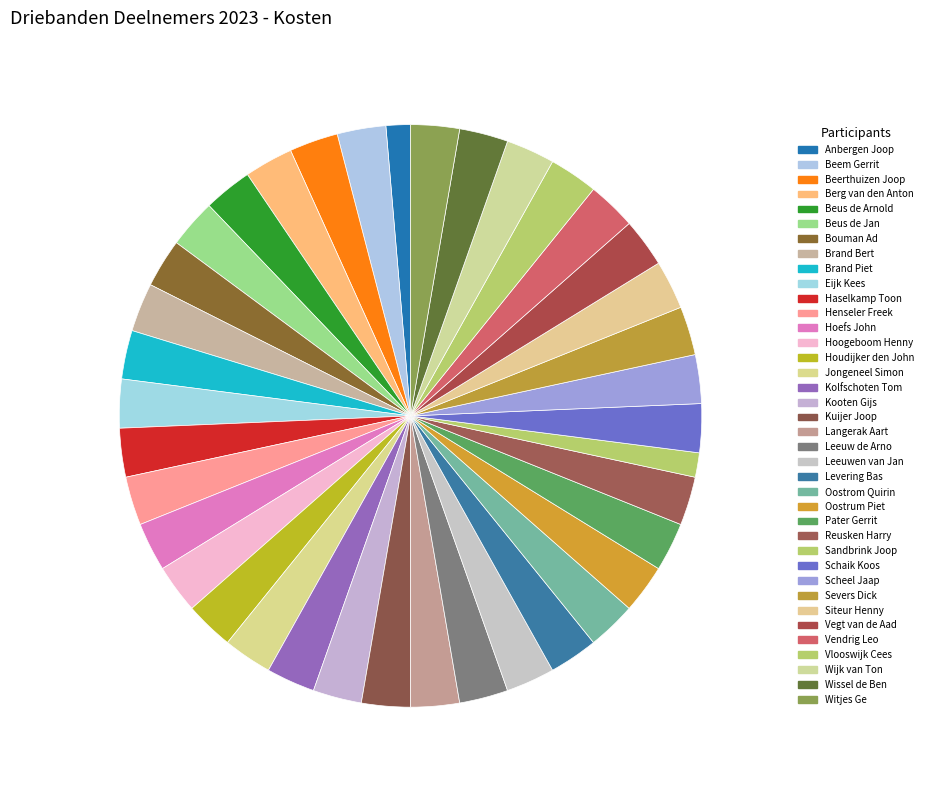

What percentage is the Schaik Koos slice, to the nearest percent?

3%